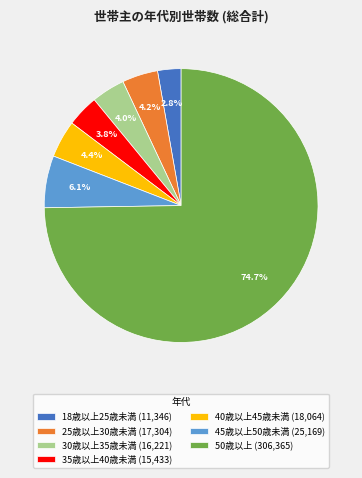

True or false: 30歳以上35歳未満 accounts for 4% of the total.

True